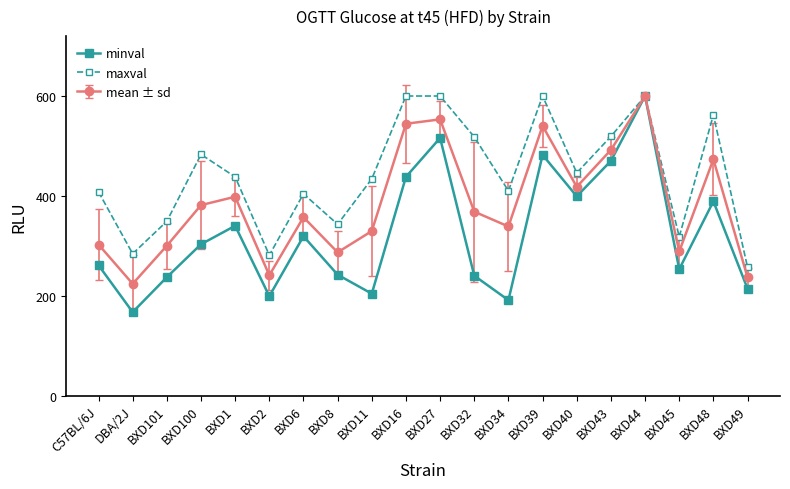

True or false: maxval has a value of 683 at BXD43.

False